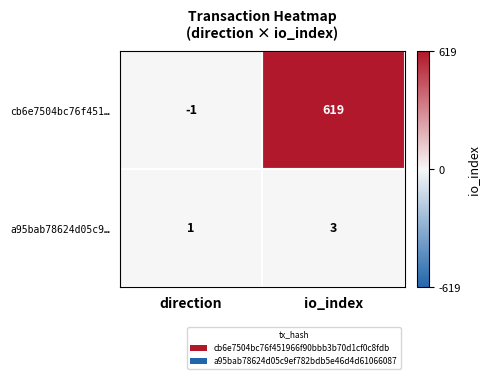

What is the average value of the cb6e7504bc76f451… series?

309